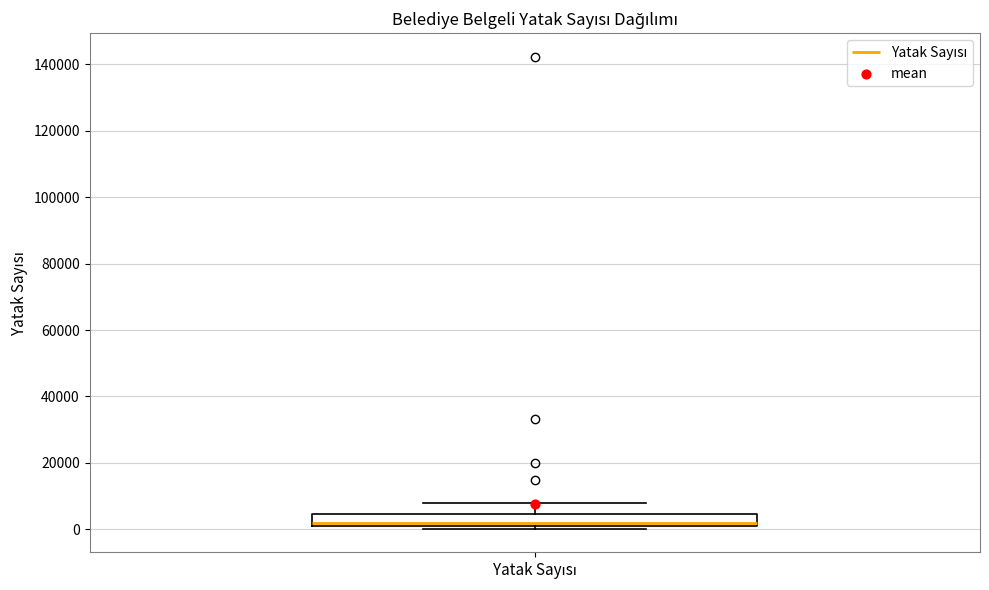

Transcribe this box plot: give where the median line is, the range the box spans, and where the two whiskers end, as read against the y-axis. The values are not printed on the chart, so give them approximately, as read against the axis.

median 2000, box 0 to 4000, whiskers 0 (just below the box's lower edge) to 8000